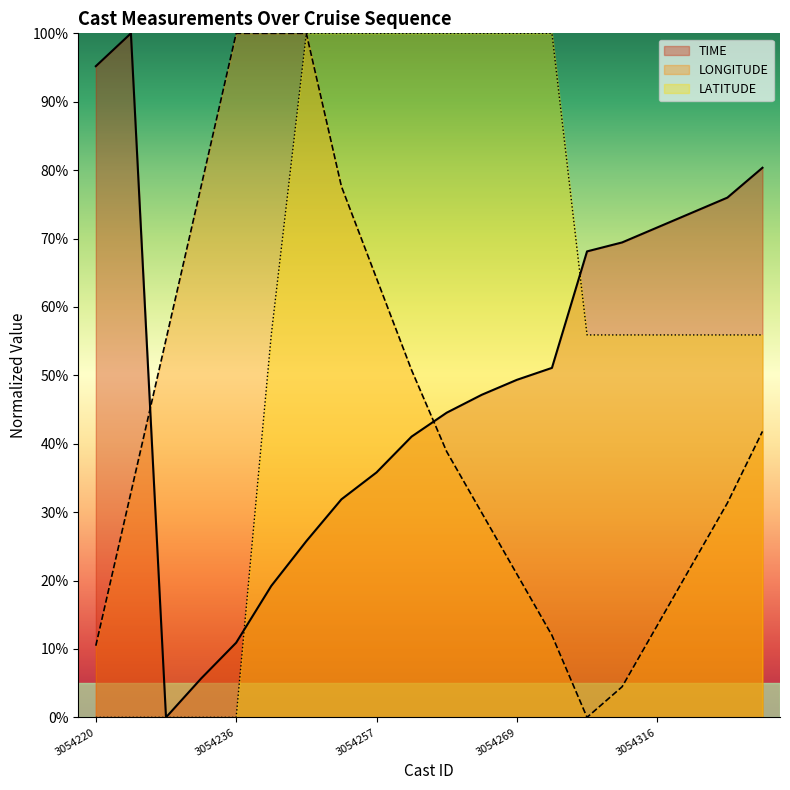

How many intersections are there between TIME and LATITUDE?

2